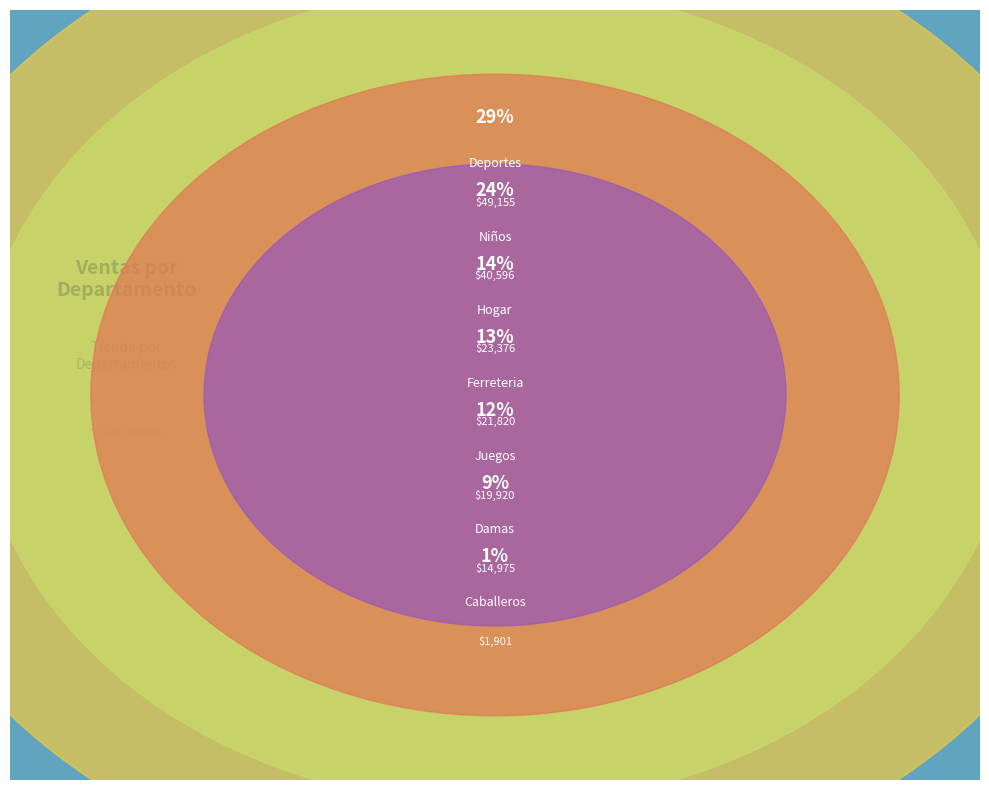

How many segments does this pie chart have?

7